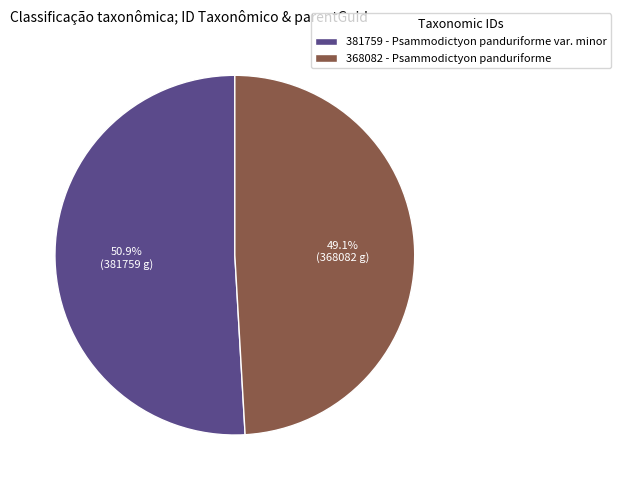

What is the largest slice in the pie chart?

381759 - Psammodictyon panduriforme var. minor